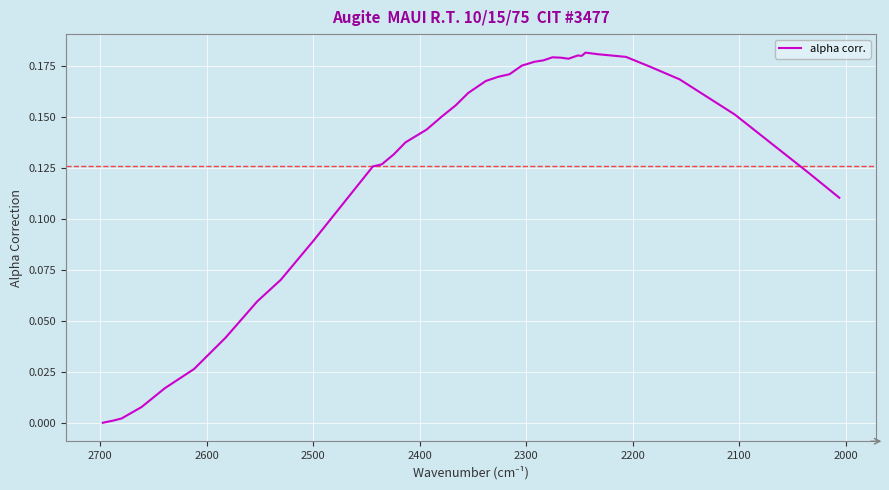

Reading left to right, what are all the values shown in this chart?

0.0	0.0	0.0	0.0	0.0	0.0	0.0	0.1	0.1	0.1	0.1	0.1	0.1	0.1	0.1	0.2	0.2	0.2	0.2	0.2	0.2	0.2	0.2	0.2	0.2	0.2	0.2	0.2	0.2	0.2	0.2	0.2	0.2	0.2	0.2	0.1	0.1	0.1